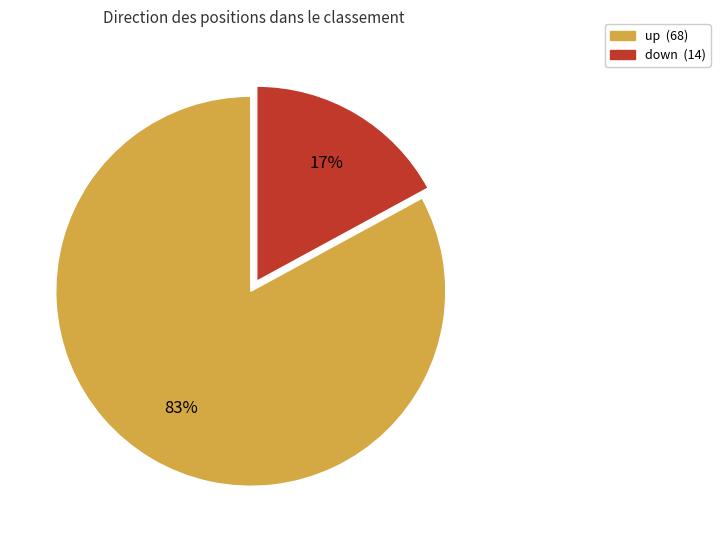

What is the majority slice?

up